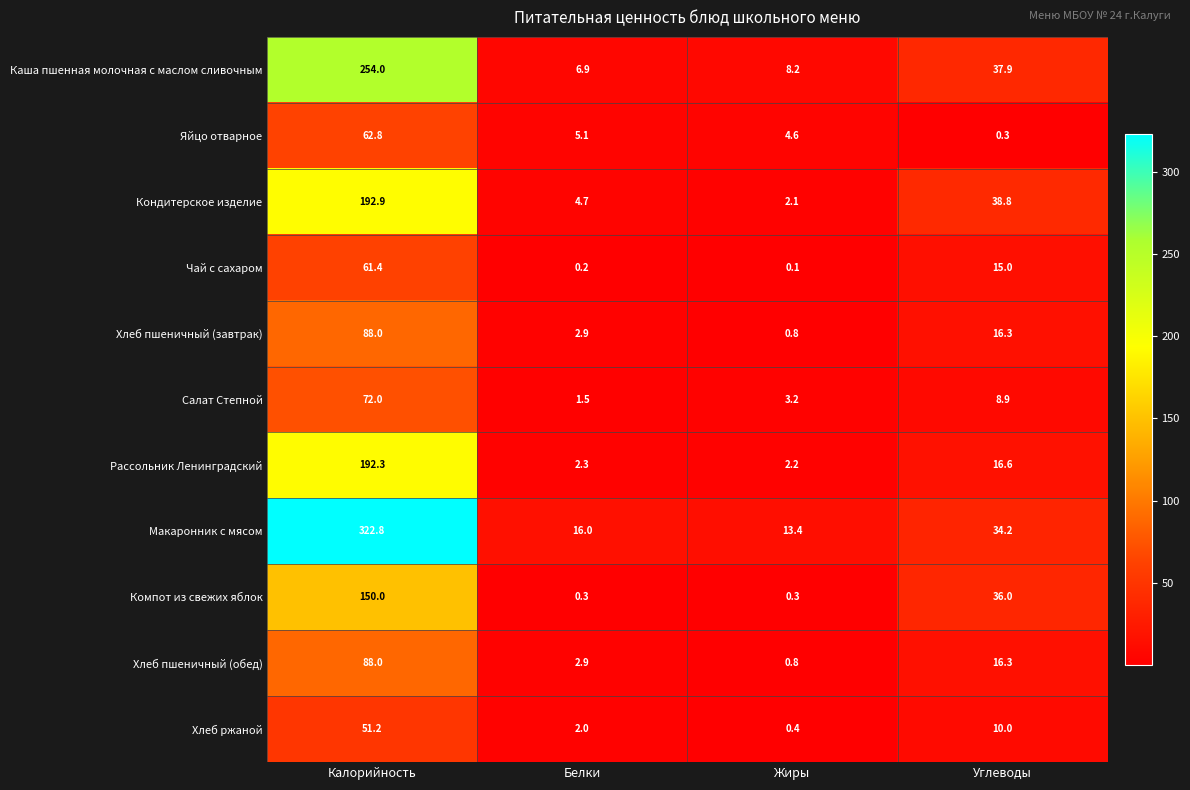

List the labels in order of Хлеб пшеничный (обед) value, smallest first.

Жиры, Белки, Углеводы, Калорийность